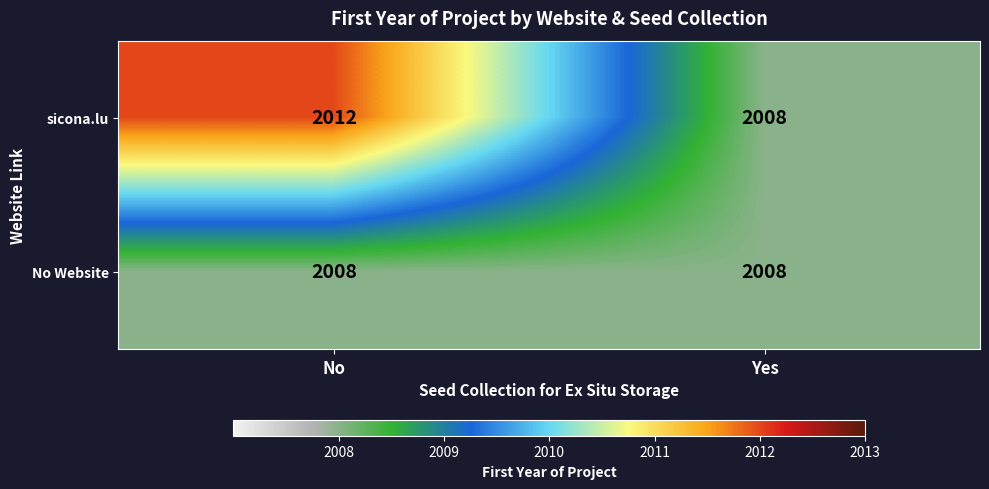

What is the average value of the No Website series?

2008